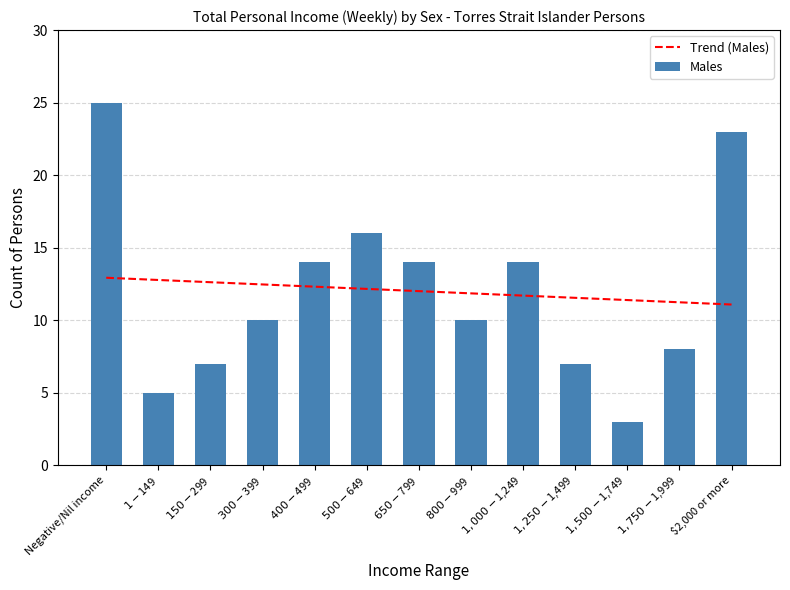

Which category has the highest value across all series?

Negative/Nil income